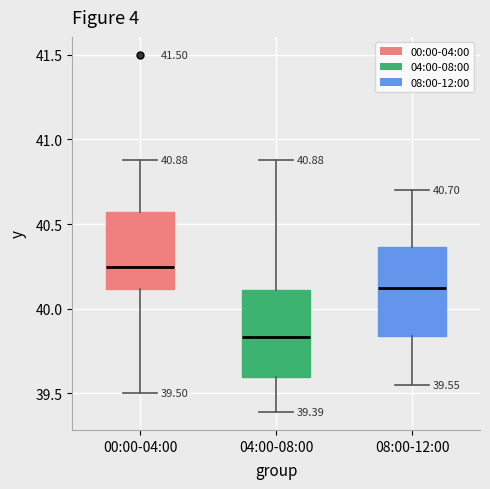

Which box's median line is the highest?

00:00-04:00